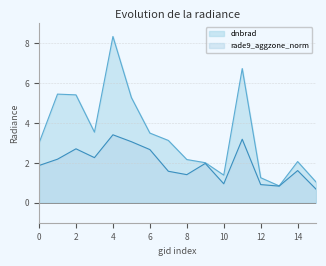

At how many categories does at least one series exceed 3?

8